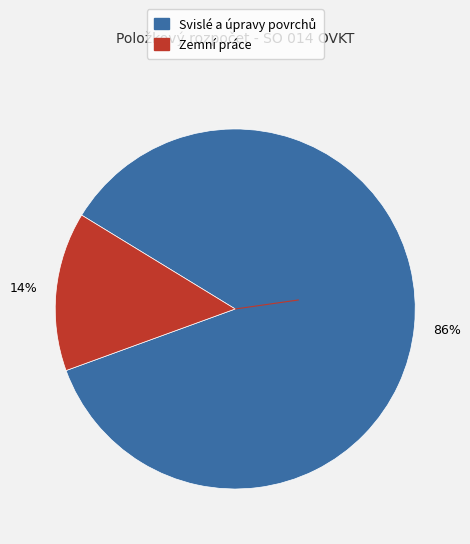

Is there a majority slice in this chart?

Yes